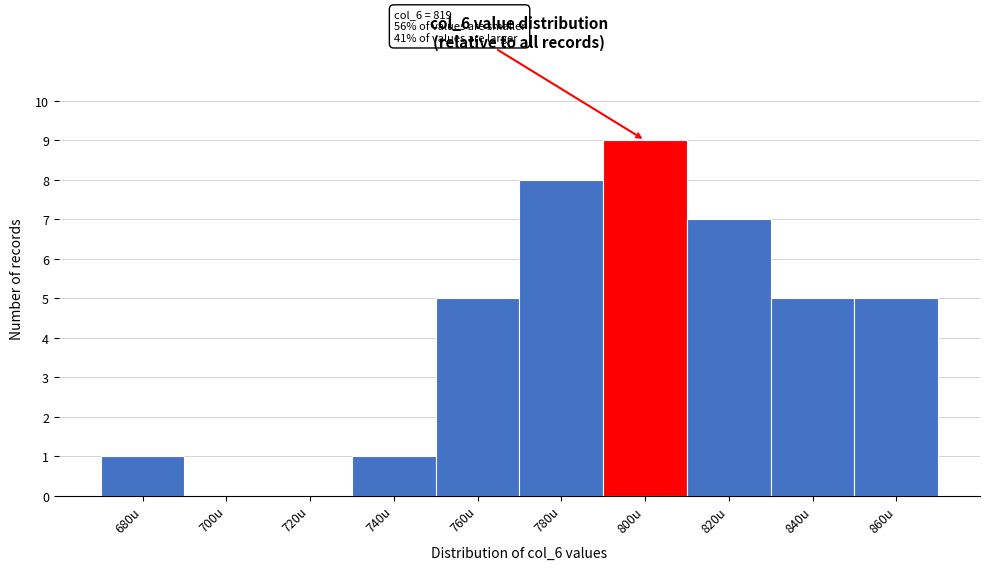

Reading left to right, list all the values displayed in this chart.

680u=1	700u=0	720u=0	740u=1	760u=5	780u=8	800u=9	820u=7	840u=5	860u=5